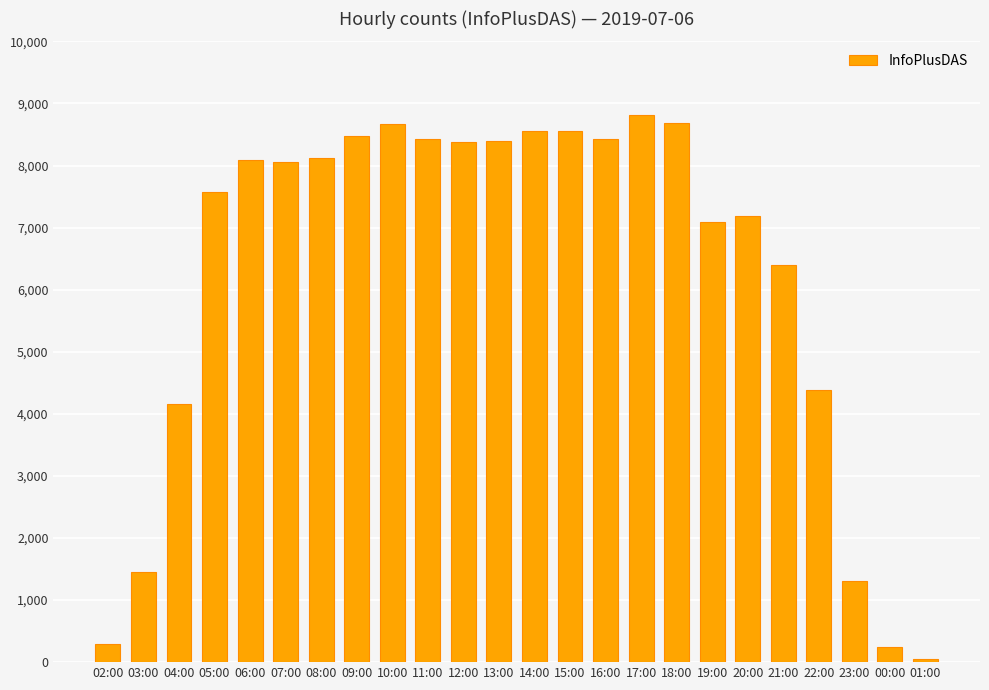

True or false: the data shows 292 at 02:00.

True